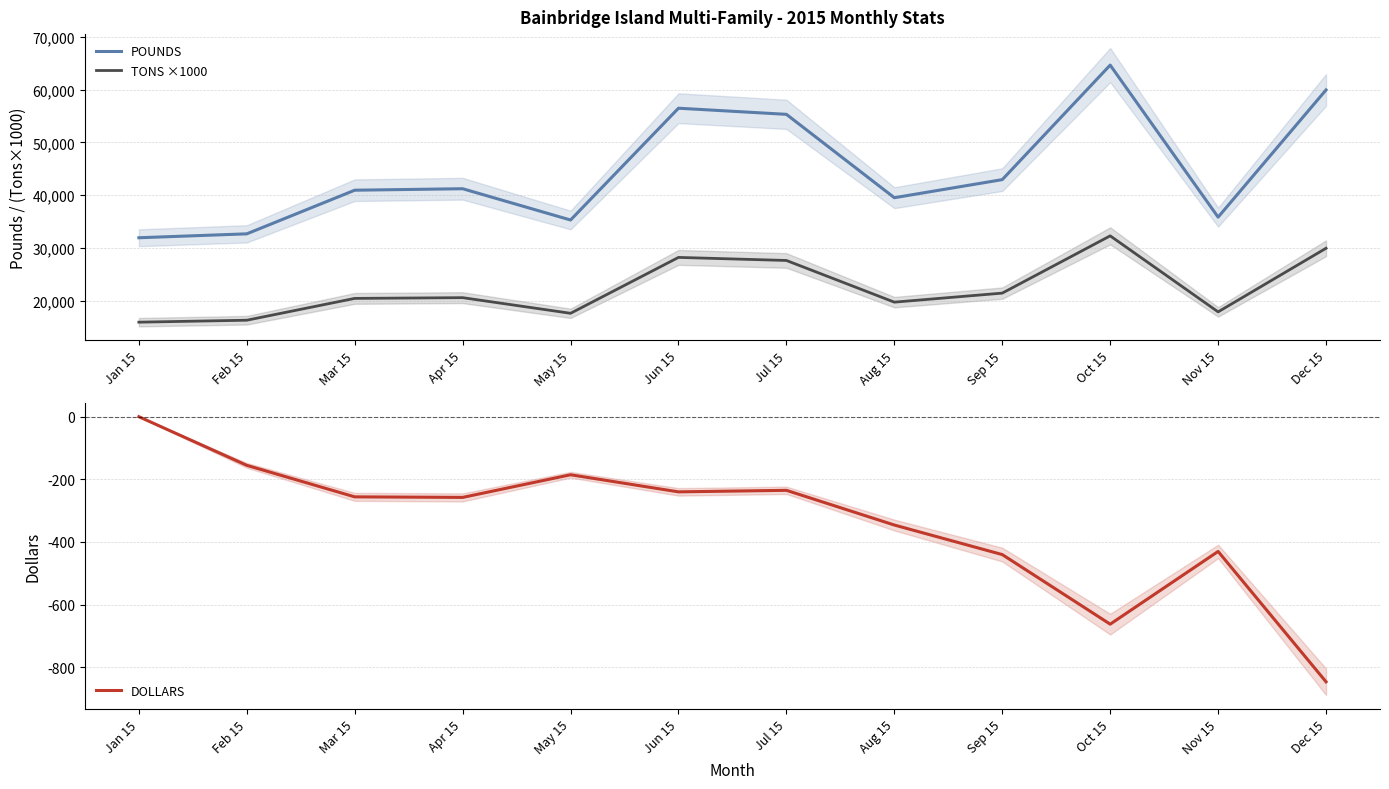

Which series has the widest spread of values?

POUNDS